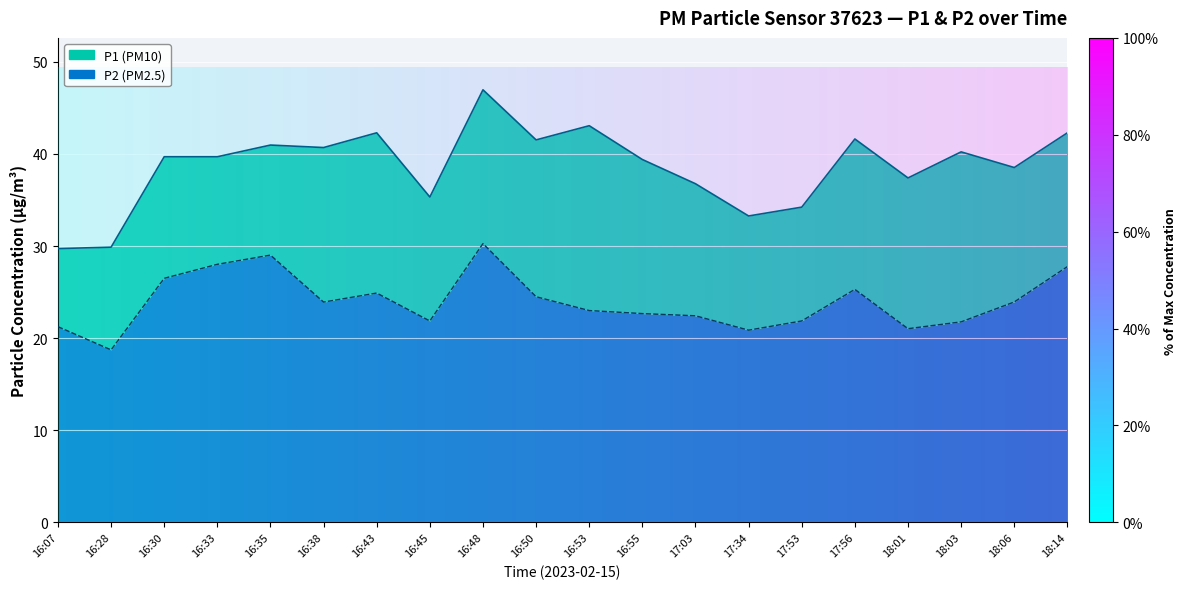

What is the total value across all series at 16:28?

48.6